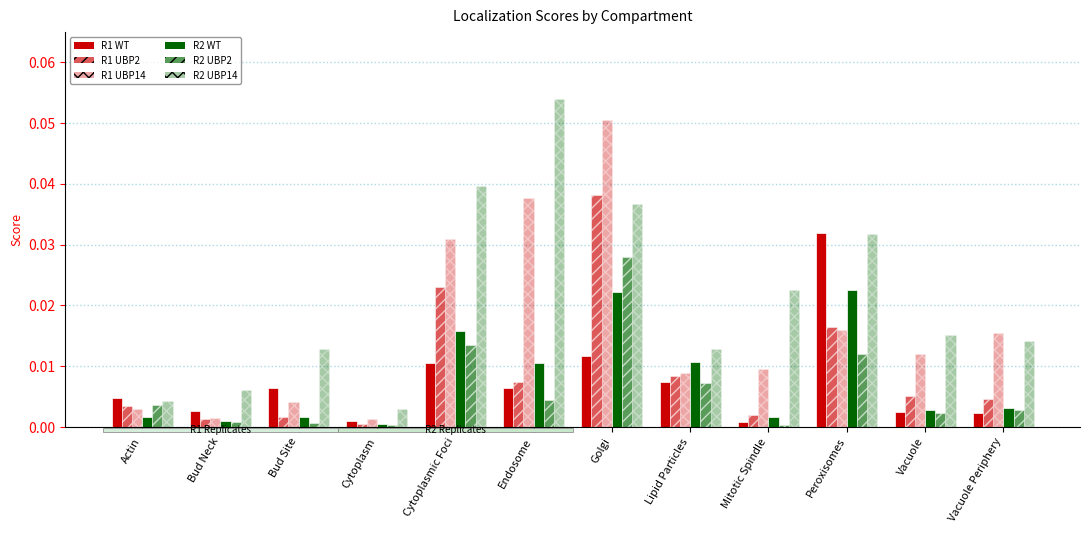

How many bars are there in each group?

6